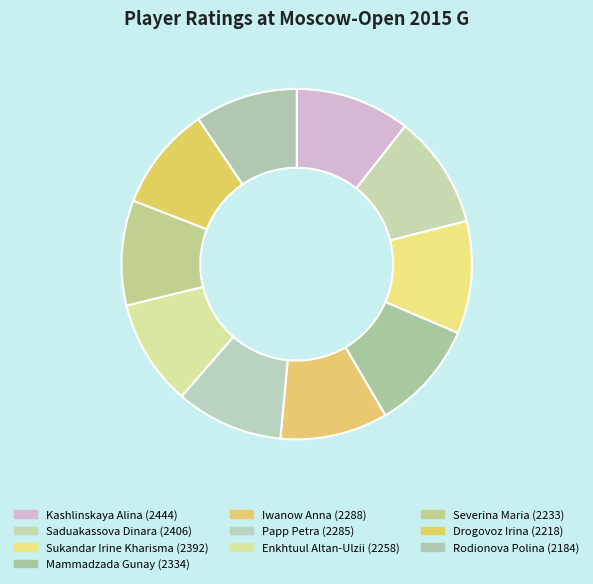

Does Iwanow Anna represent more than half of the total?

No